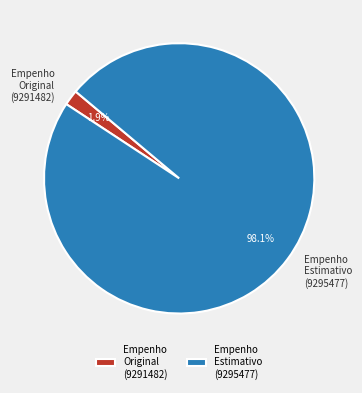

Count the number of slices in the pie.

2